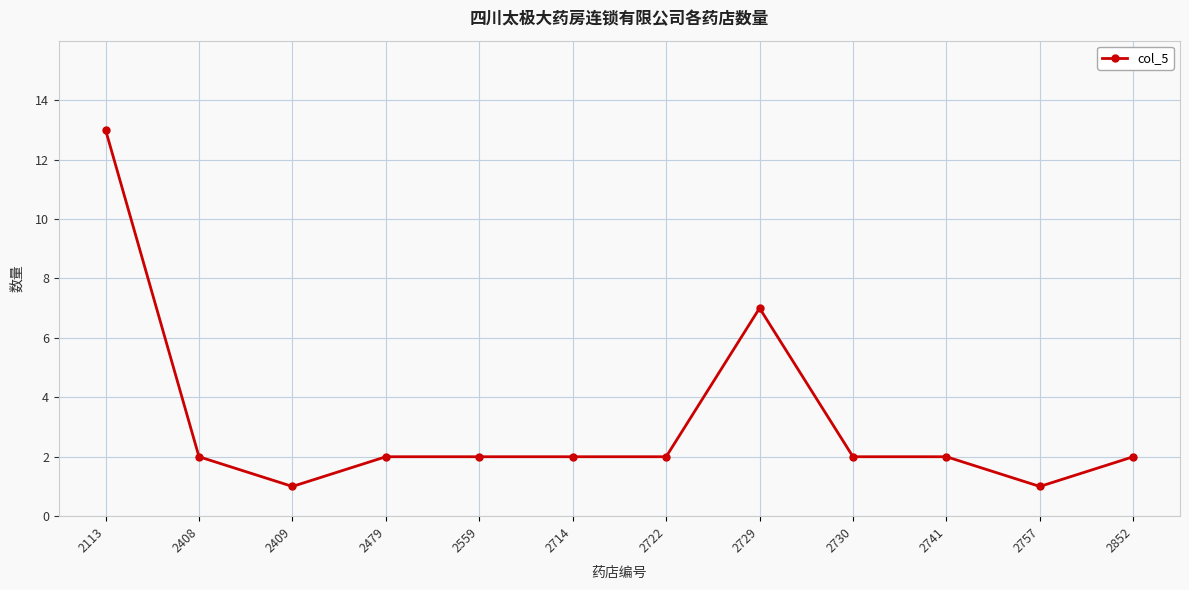

How many categories are shown in the chart?

12